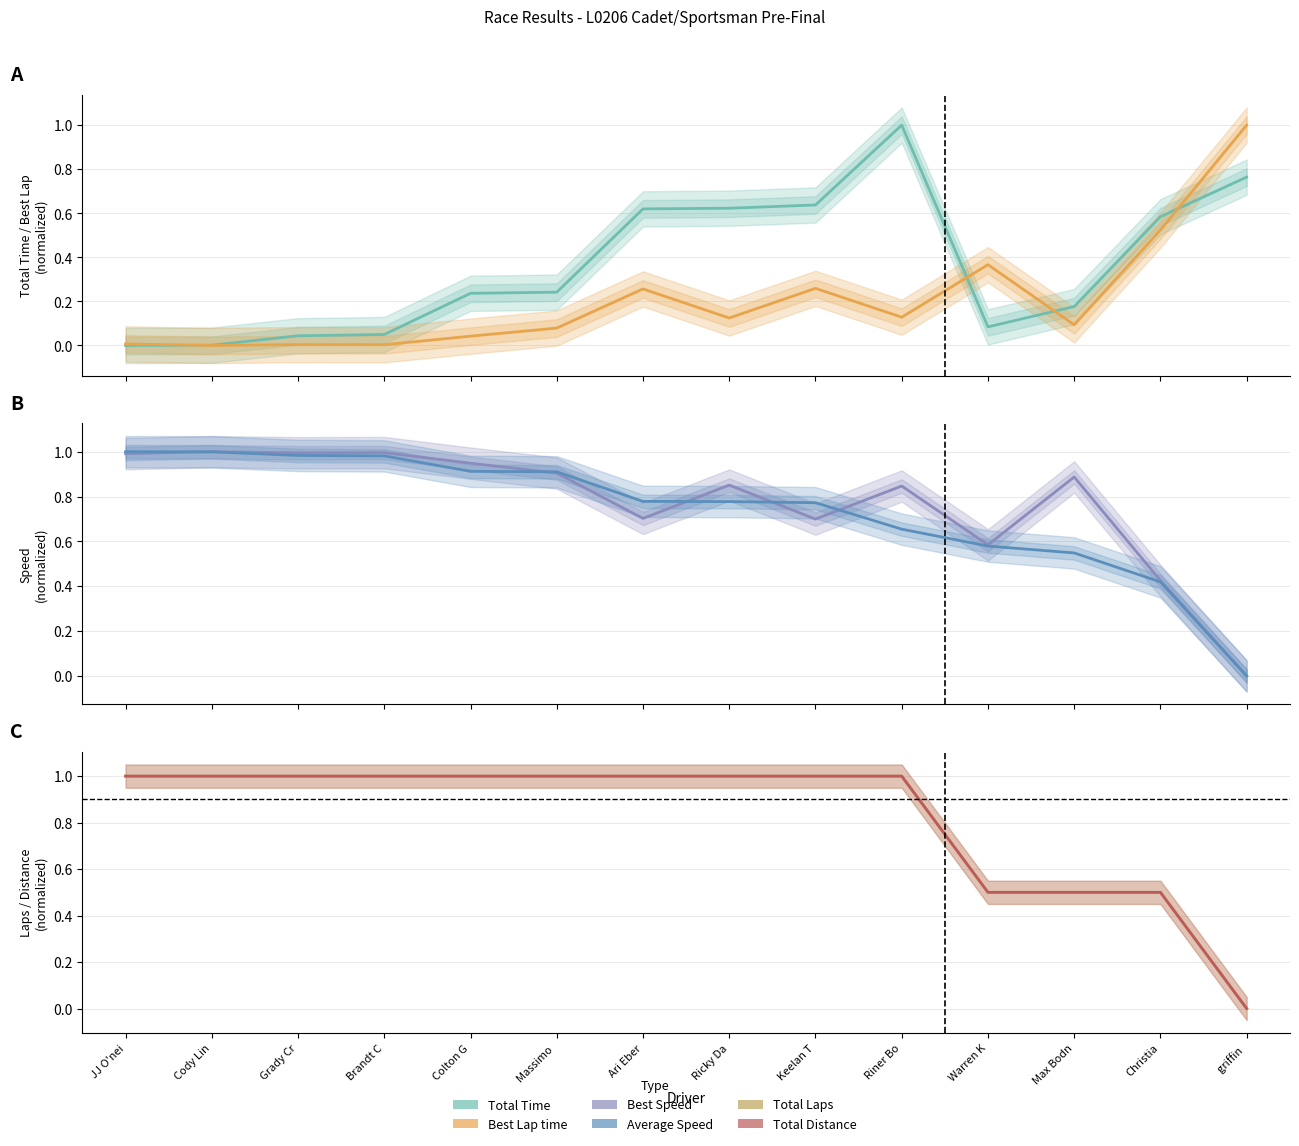

True or false: Best Speed has more than 0 points higher than both neighbors.

True